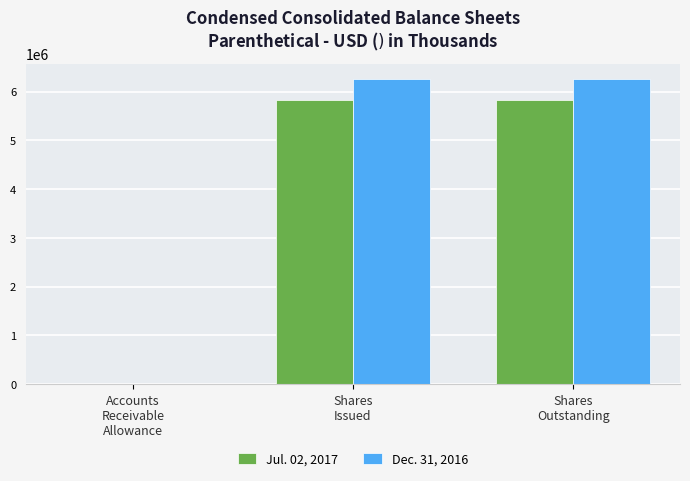

What is the maximum value shown in the chart?

6260418